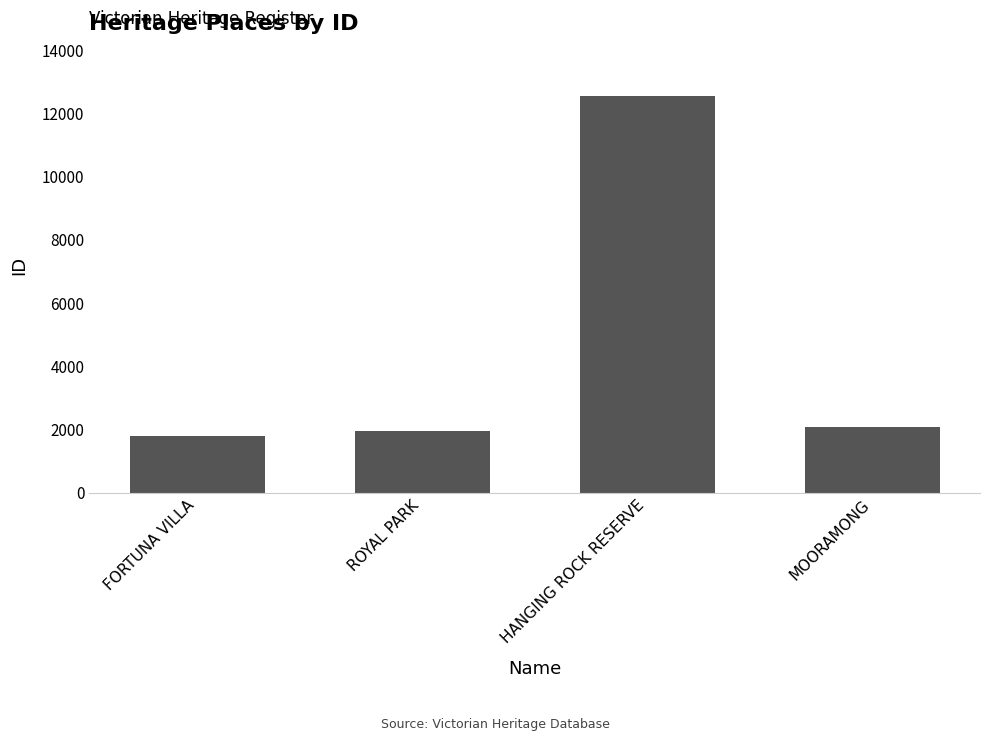

What is the change in value from FORTUNA VILLA to MOORAMONG?

+296